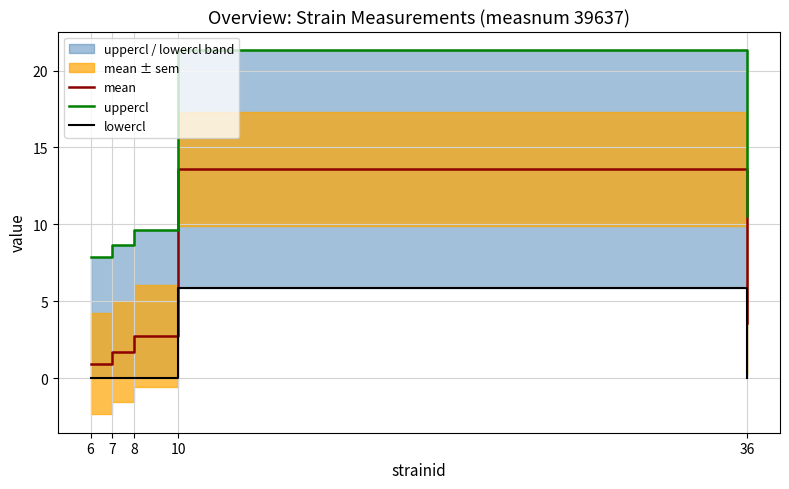

What is the greatest value displayed?

21.3